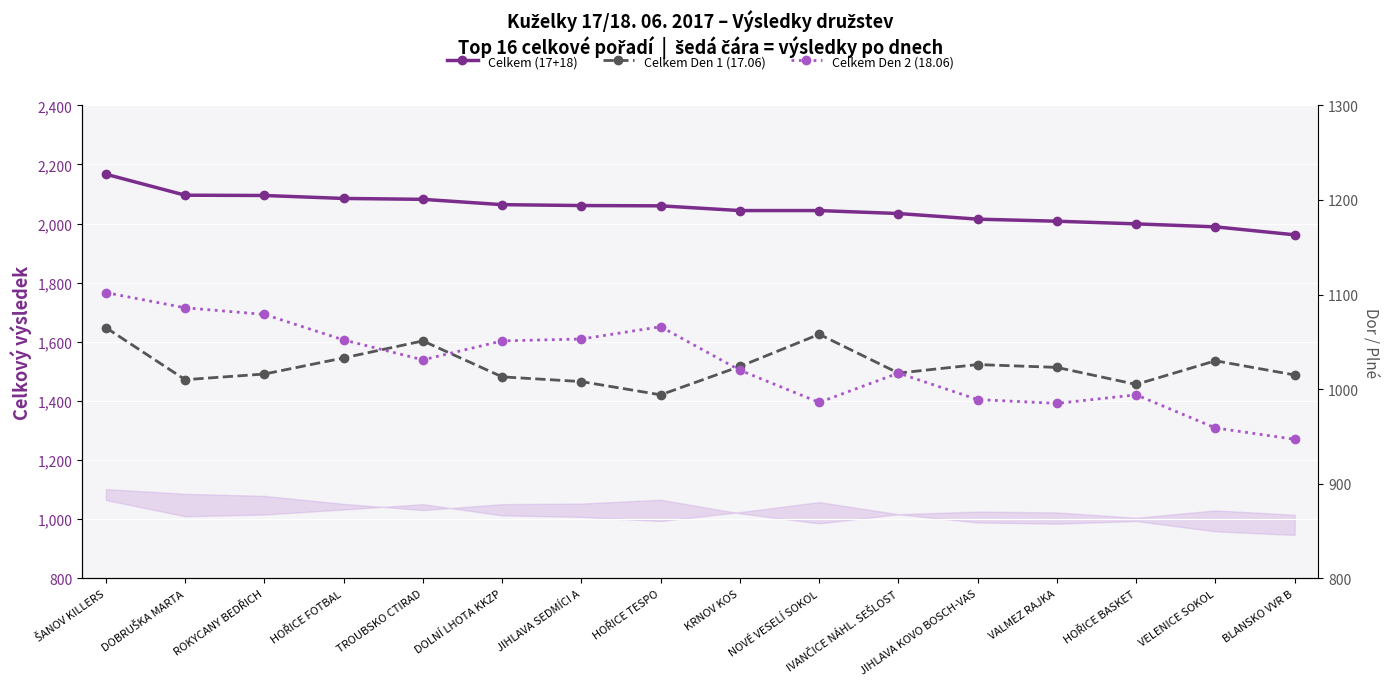

Which category has the lowest value across all series?

BLANSKO VVR B